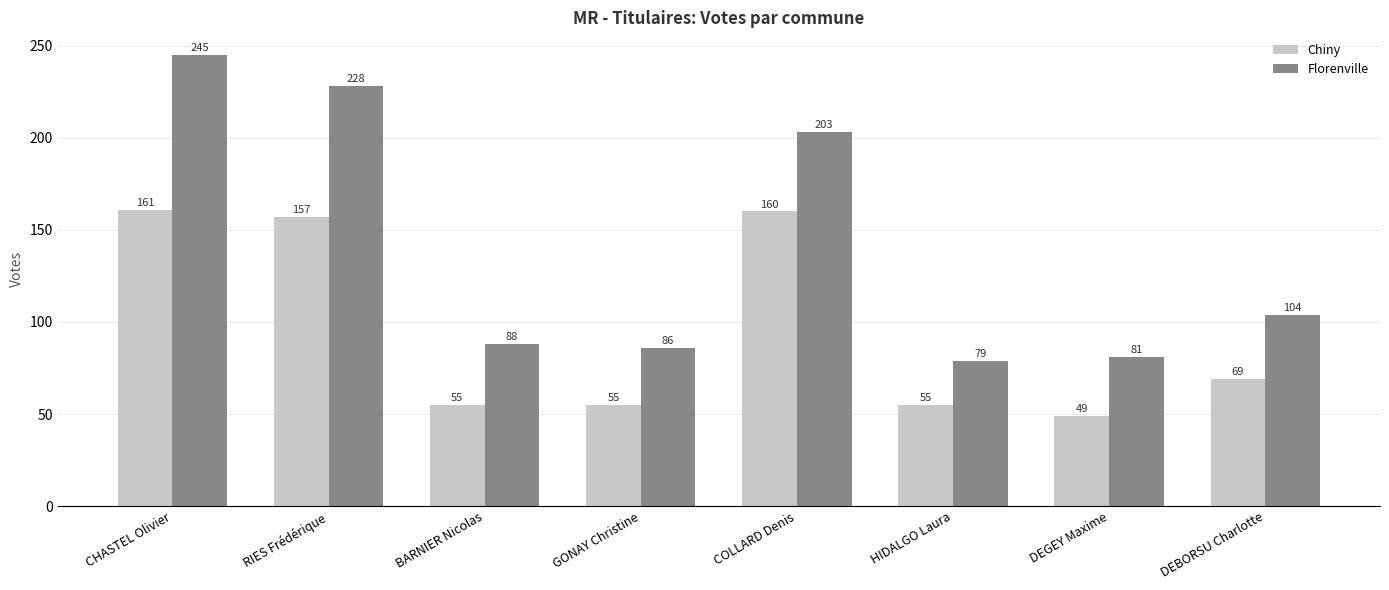

Reading right to left, what are all the values shown in this chart?

Chiny: DEBORSU Charlotte=69	DEGEY Maxime=49	HIDALGO Laura=55	COLLARD Denis=160	GONAY Christine=55	BARNIER Nicolas=55	RIES Frédérique=157	CHASTEL Olivier=161
Florenville: DEBORSU Charlotte=104	DEGEY Maxime=81	HIDALGO Laura=79	COLLARD Denis=203	GONAY Christine=86	BARNIER Nicolas=88	RIES Frédérique=228	CHASTEL Olivier=245